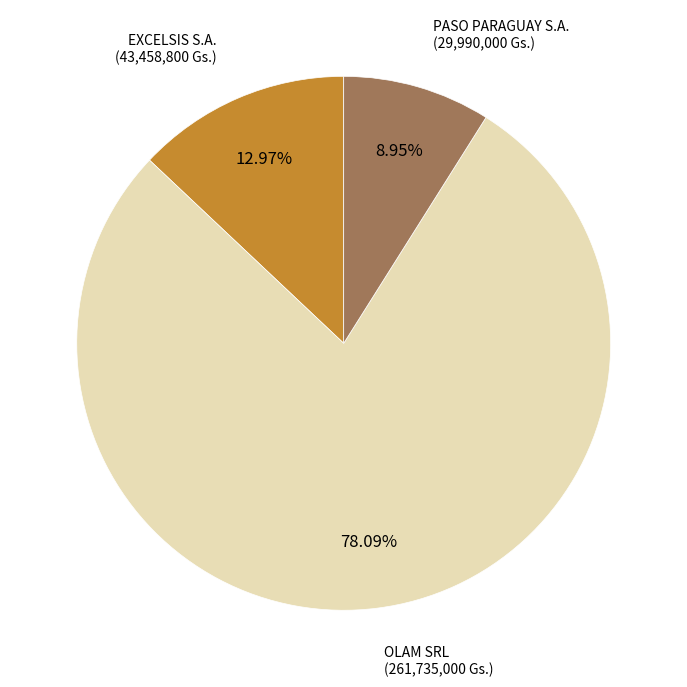

Does any single category account for the majority?

Yes